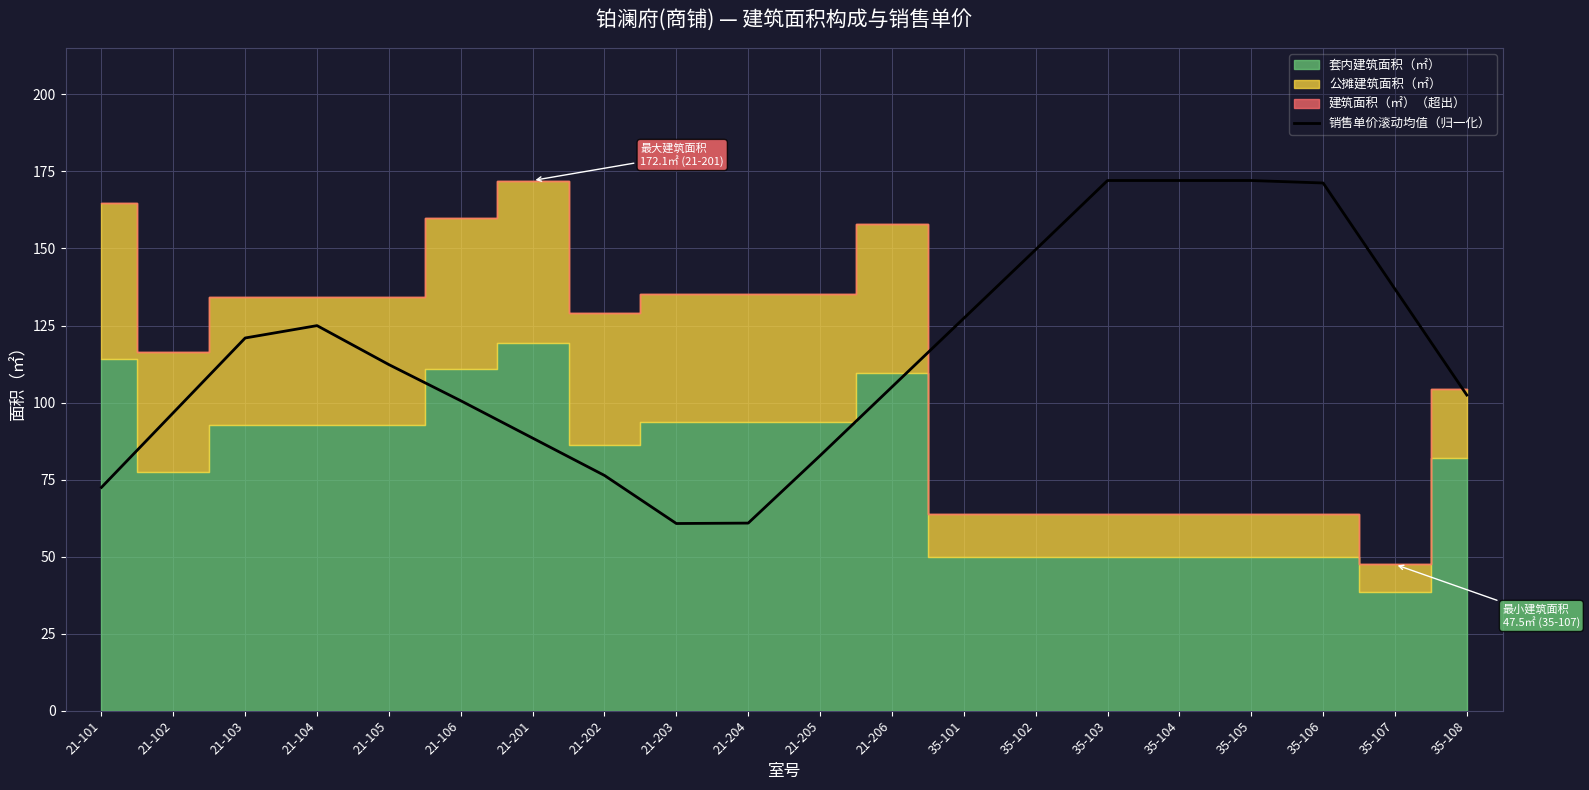

At which category does the data reach its first local peak?

21-104